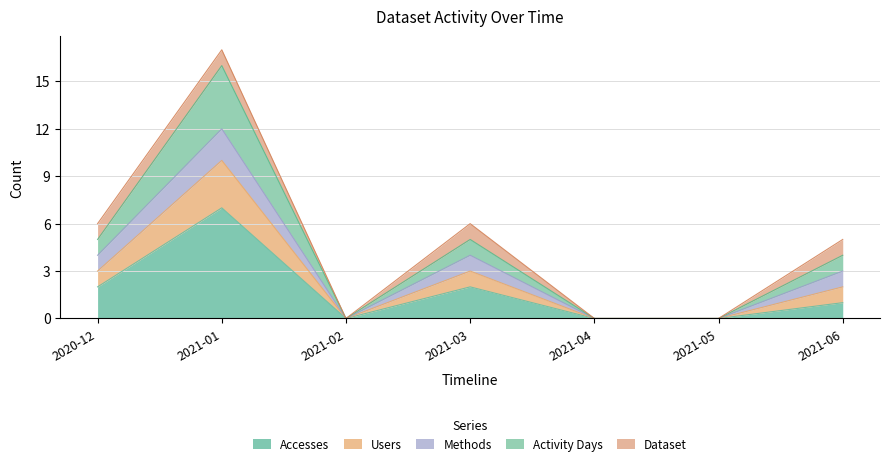

What is the total value across all series at 2021-01?

17